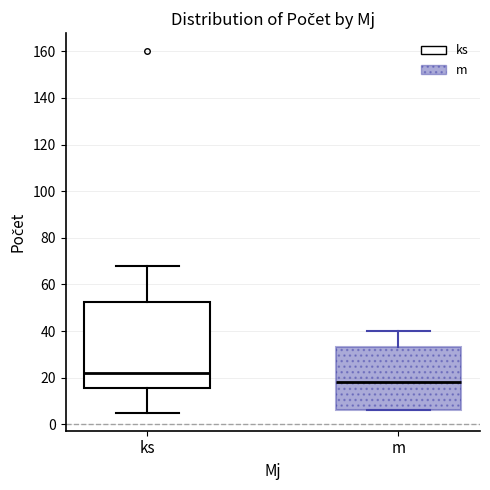

Reading left to right, transcribe this box plot: for each box, give where its median line is, the range the box spans, and where its two whiskers end, as read against the y-axis. The values are not printed on the chart, so give them approximately, as read against the axis.

ks: median 22, box 16 to 52, whiskers 6 to 68
m: median 18, box 6 to 34, whiskers 6 to 40